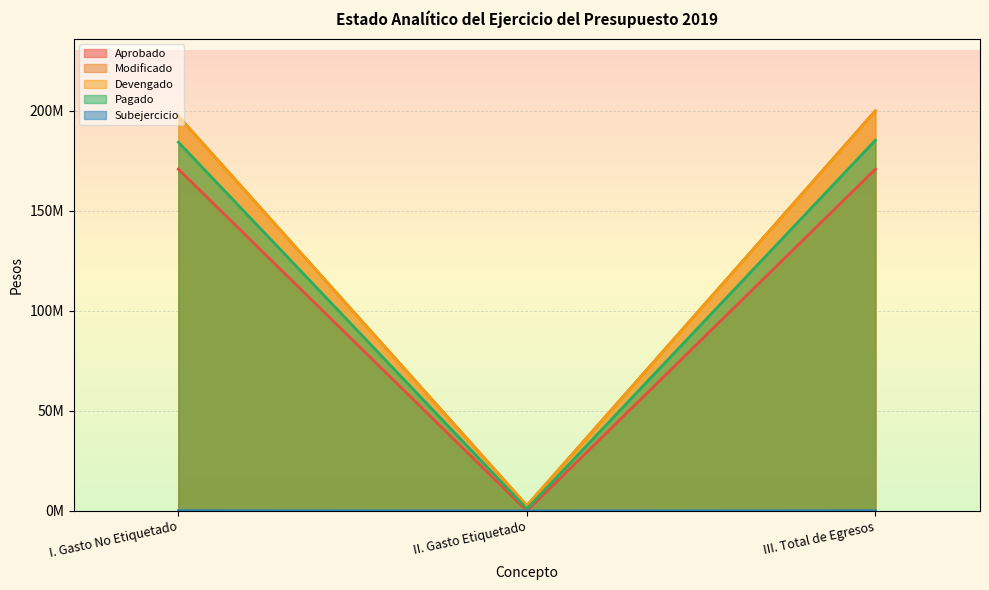

The Modificado series shows 621538 at II. Gasto Etiquetado. True or false?

False